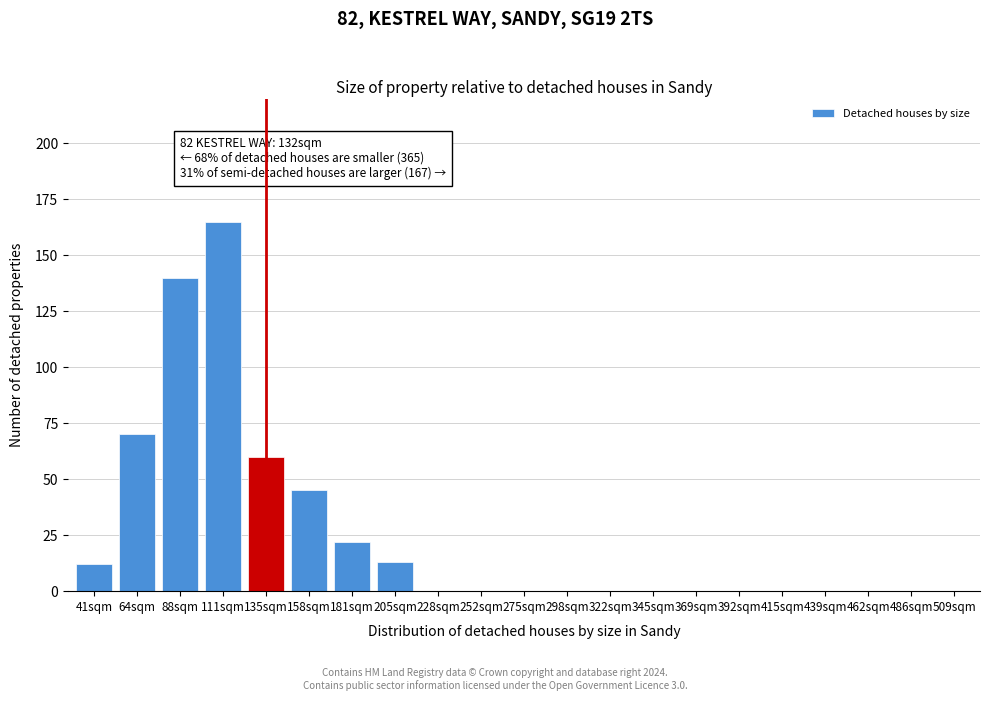

Reading right to left, transcribe all the data shown in this chart.

509sqm=0	486sqm=0	462sqm=0	439sqm=0	415sqm=0	392sqm=0	369sqm=0	345sqm=0	322sqm=0	298sqm=0	275sqm=0	252sqm=0	228sqm=0	205sqm=13	181sqm=22	158sqm=45	135sqm=60	111sqm=165	88sqm=140	64sqm=70	41sqm=12